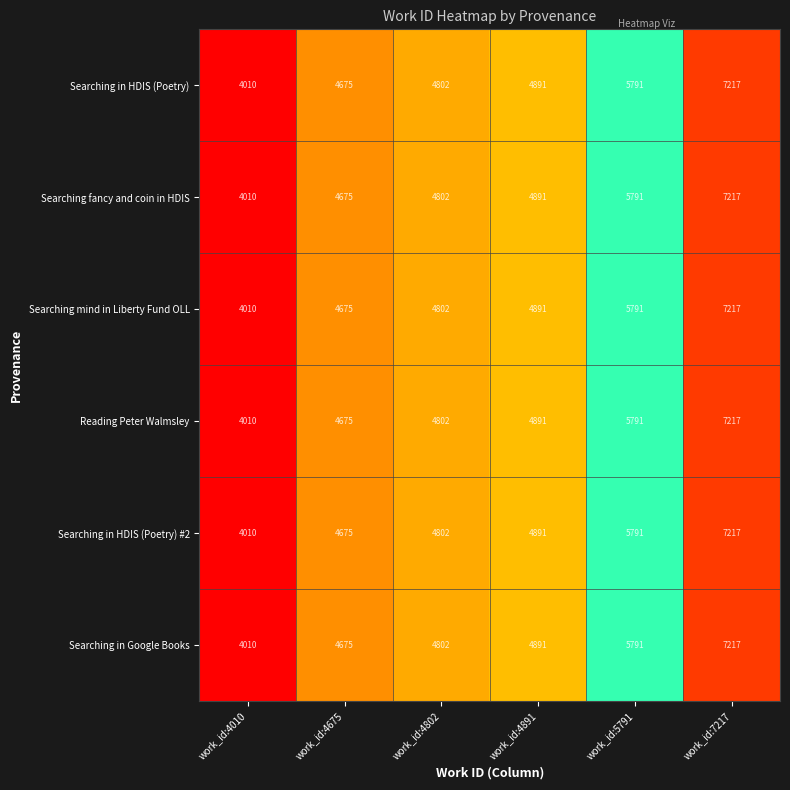

The Searching fancy and coin in HDIS series shows 7217 at work_id:7217. True or false?

True